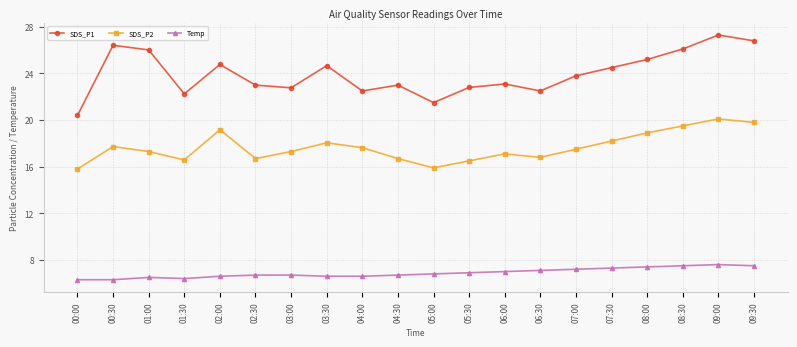

True or false: SDS_P2 and Temp intersect in this chart.

False